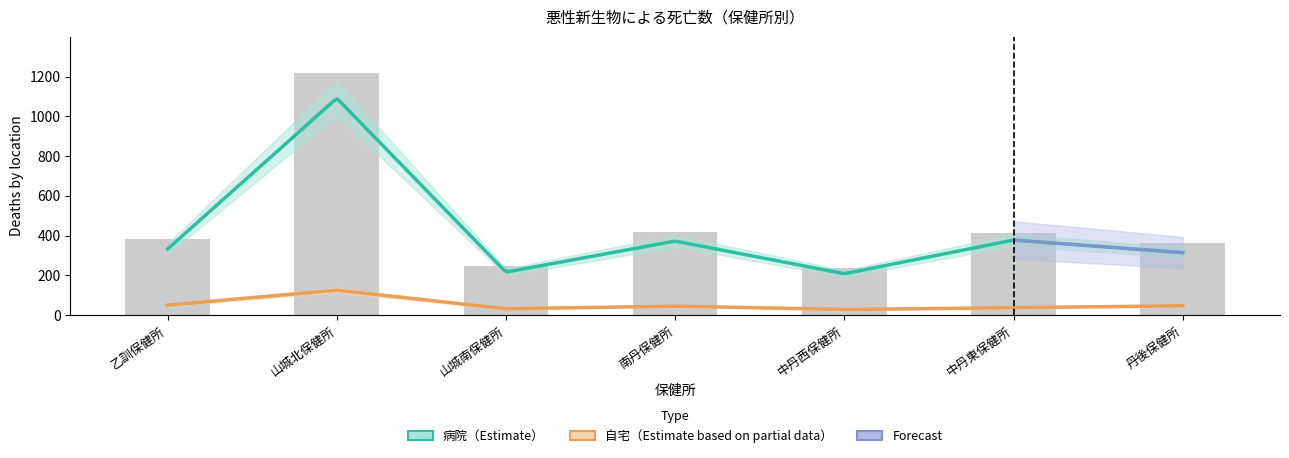

Reading right to left, what are all the values shown in this chart?

丹後保健所=363	中丹東保健所=416	中丹西保健所=238	南丹保健所=419	山城南保健所=250	山城北保健所=1217	乙訓保健所=384